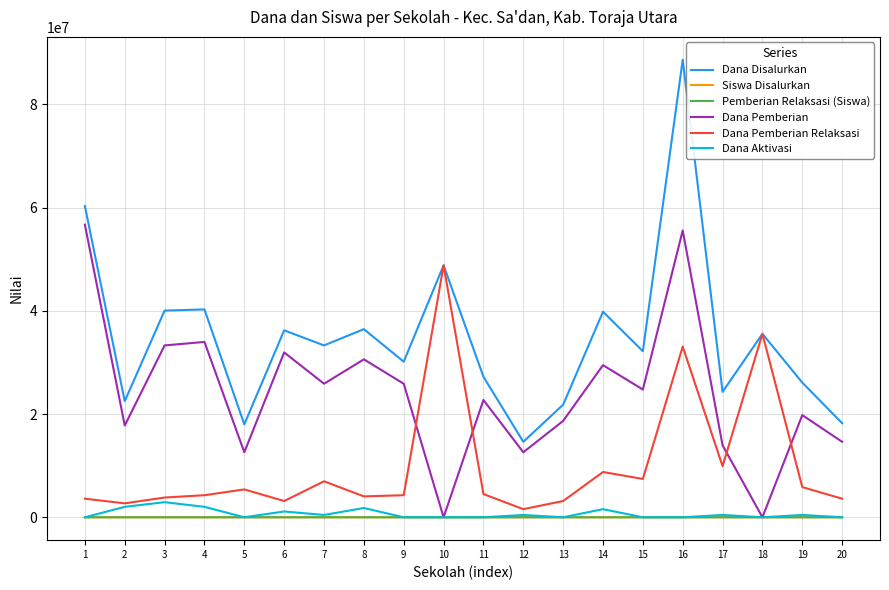

How many distinct data groups are displayed?

6